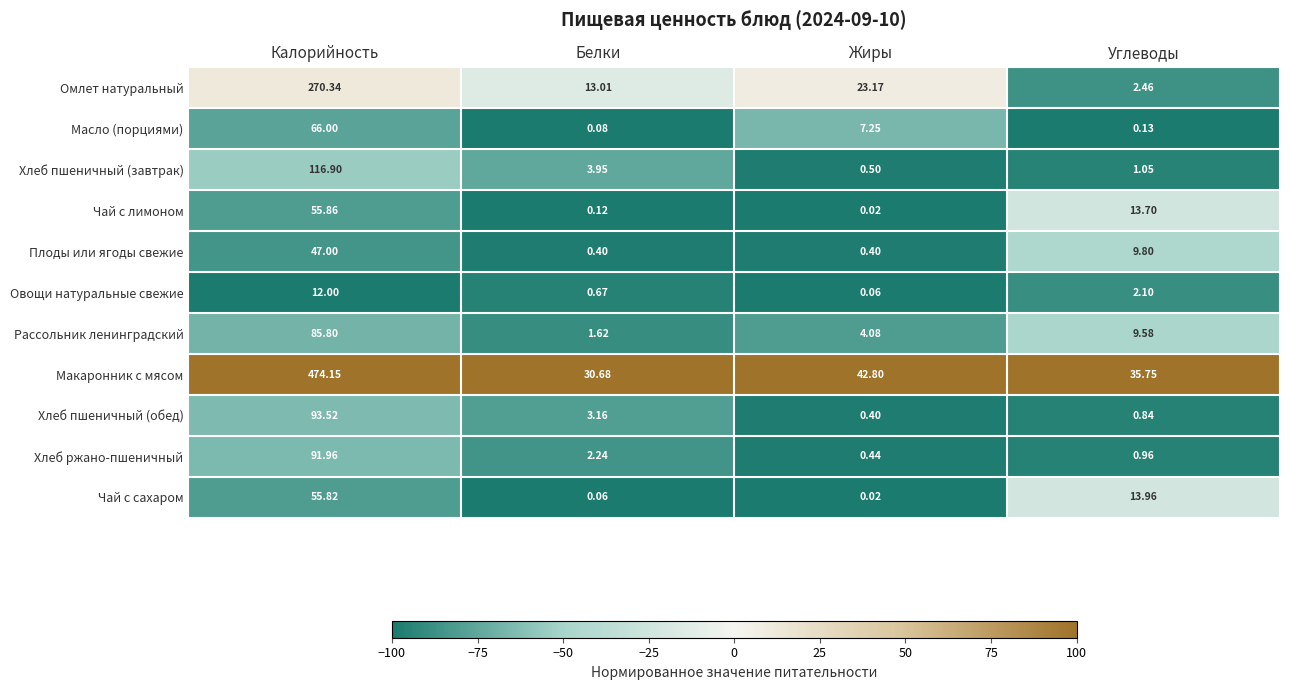

What is the difference between the highest and lowest values at Углеводы?

35.6